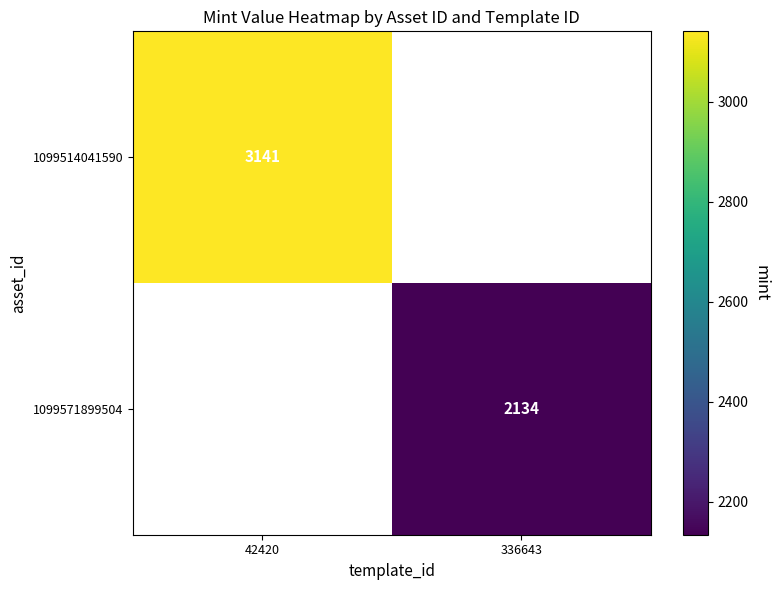

True or false: 1099571899504 has a value of 652 at 336643.

False